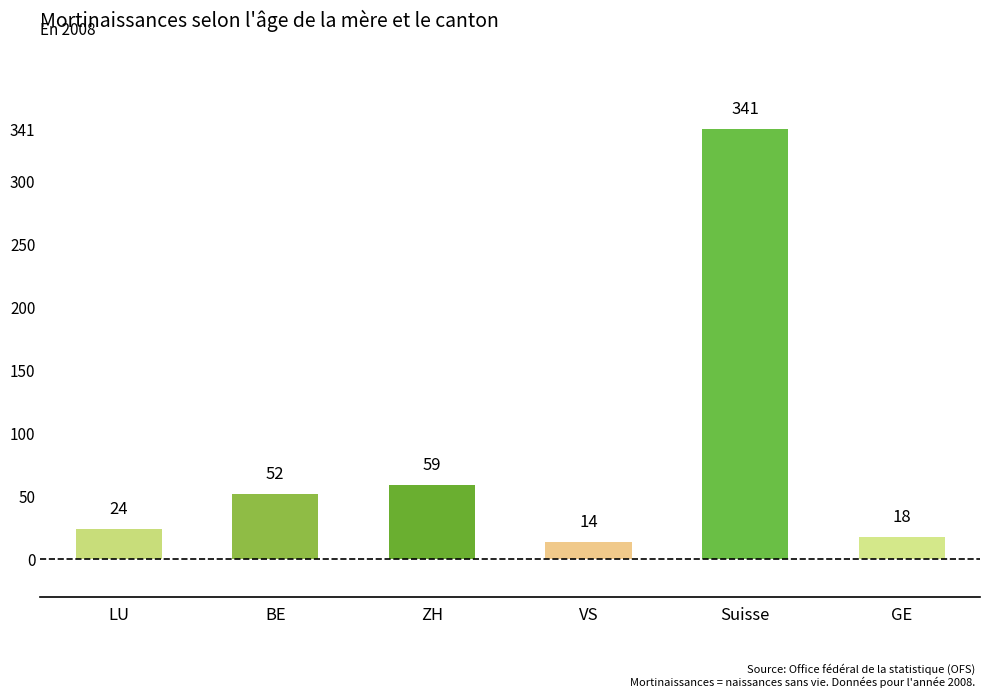

What is the label of the 4th bar from the left?

VS